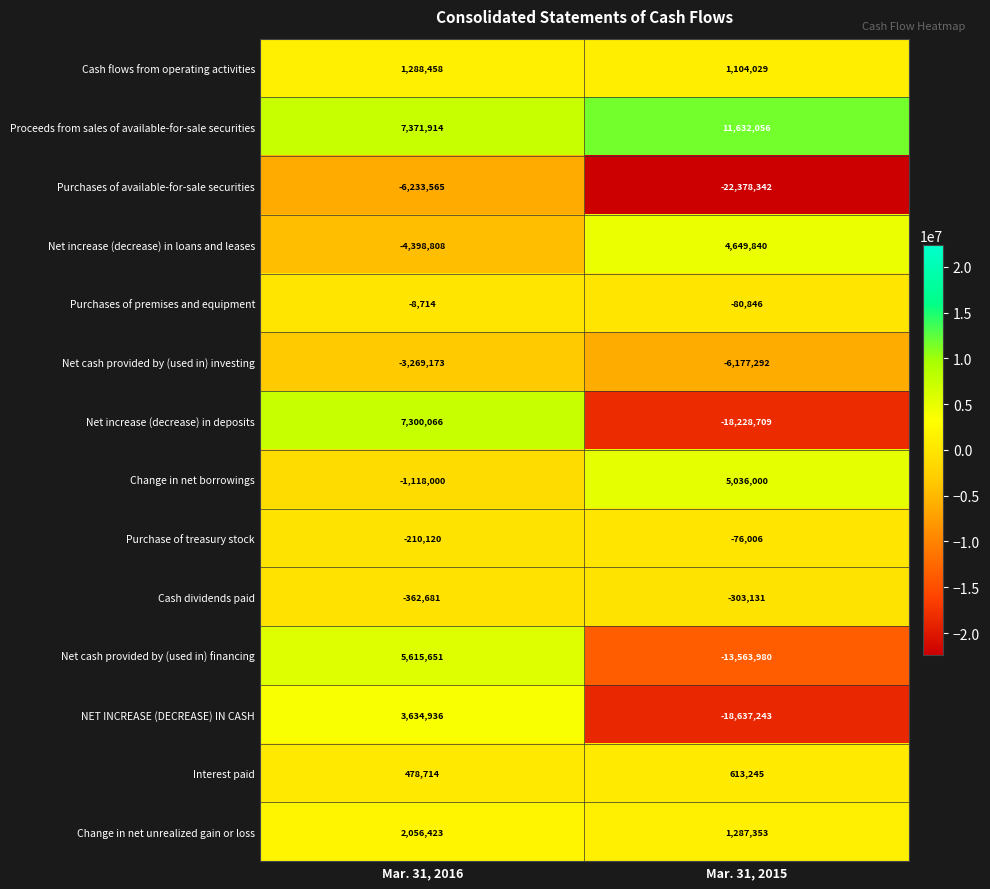

At which label is Net increase (decrease) in loans and leases closest to 125516?

Mar. 31, 2016